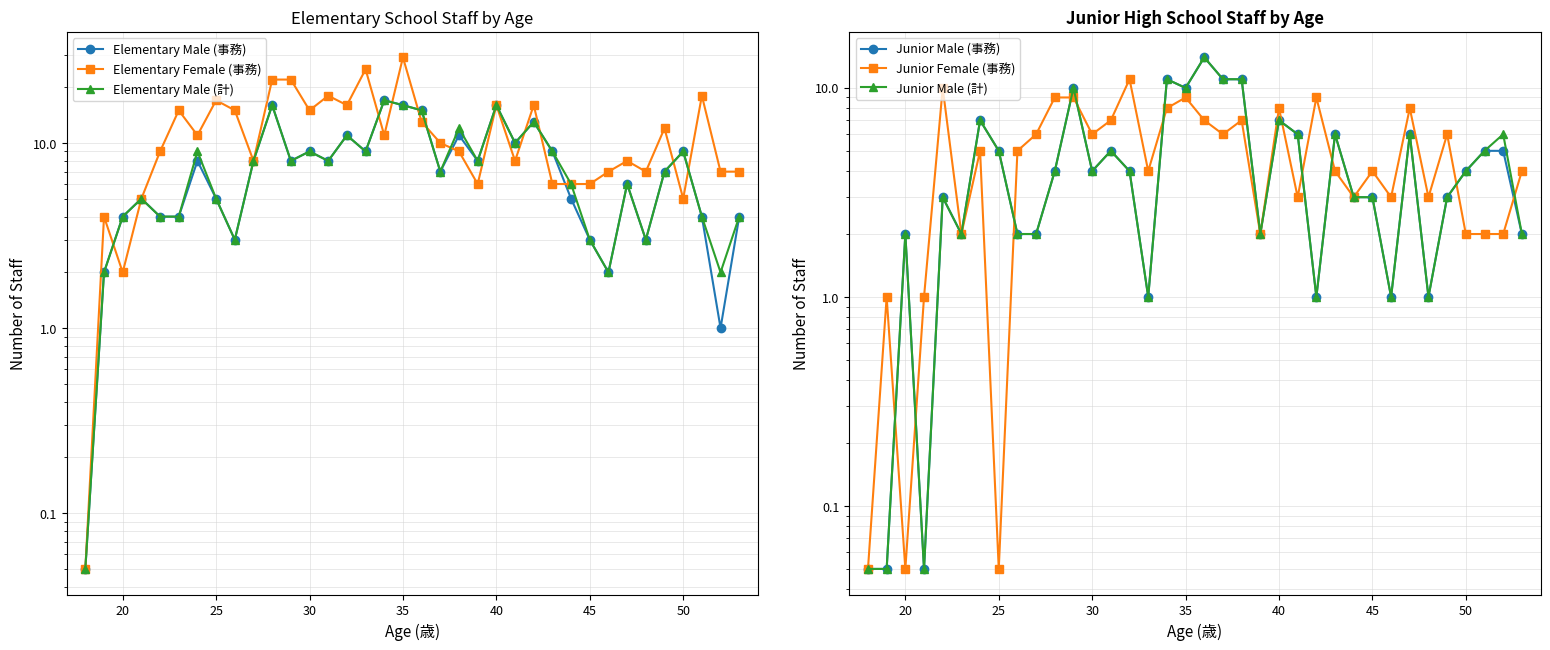

List the series in order of their peak value, highest first.

Elementary Female (事務), Elementary Male (事務), Elementary Male (計), Junior Male (事務), Junior Male (計), Junior Female (事務)